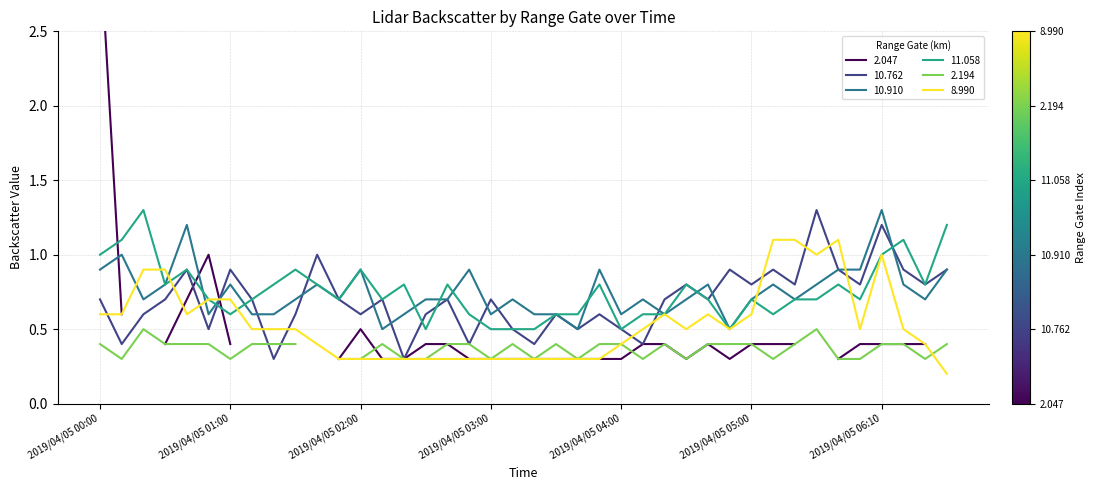

Is the value of 10.762 at 2019/04/05 06:00 greater than the value of 10.910 at 2019/04/05 00:40?

No